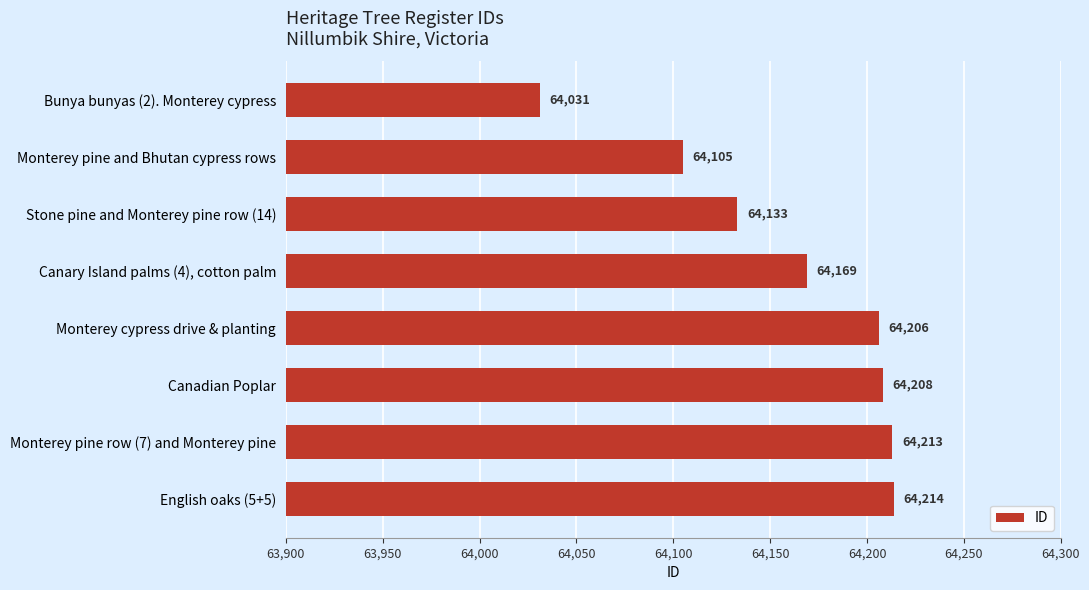

The value at English oaks (5+5) is 28150. True or false?

False